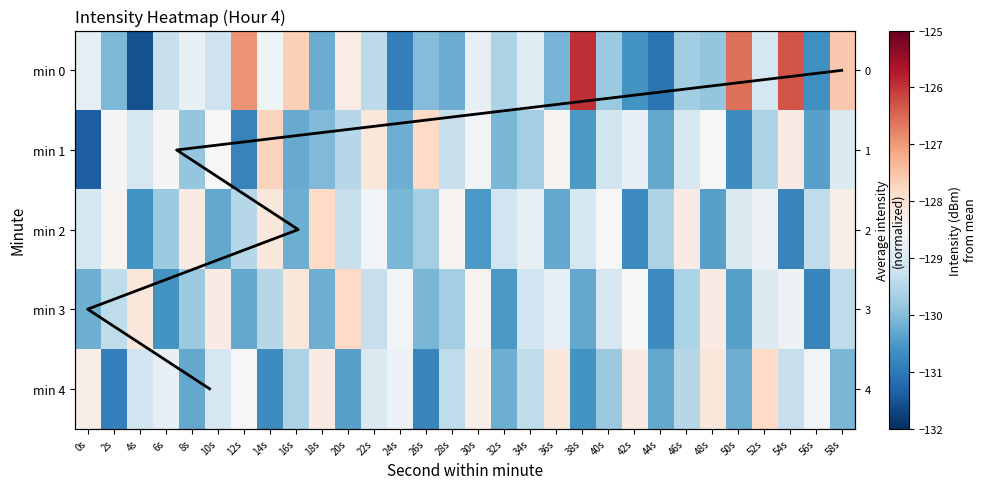

Count the number of data series in this chart.

5